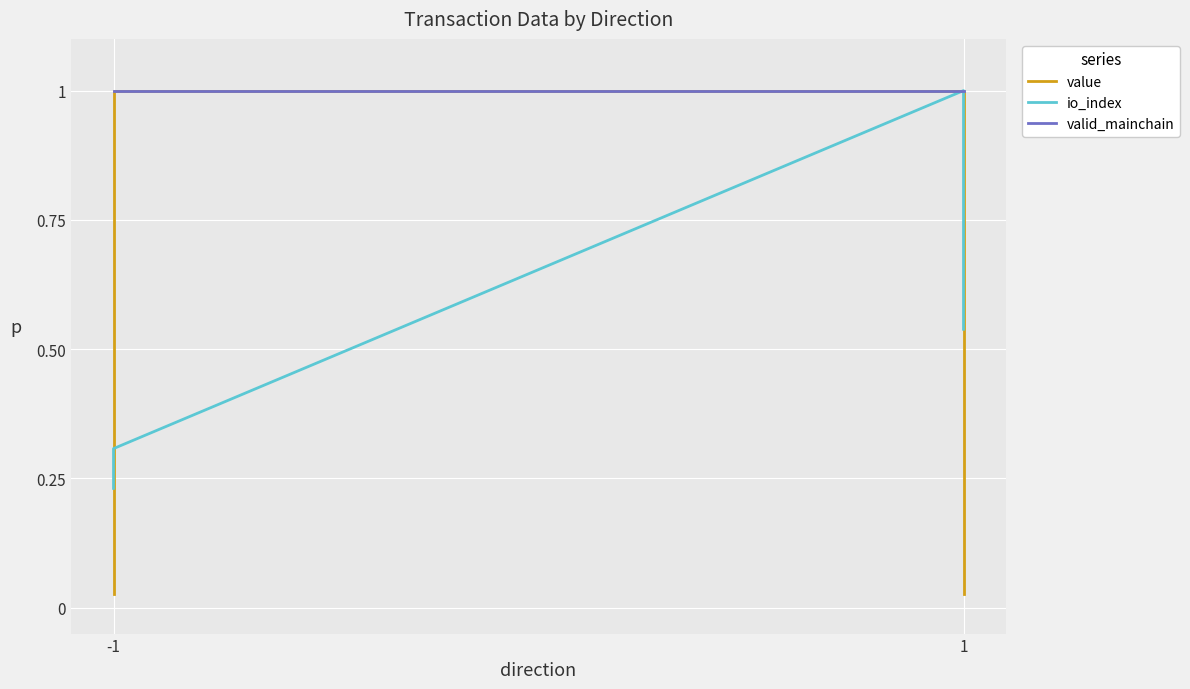

True or false: io_index has more than 2 interior local peaks.

False